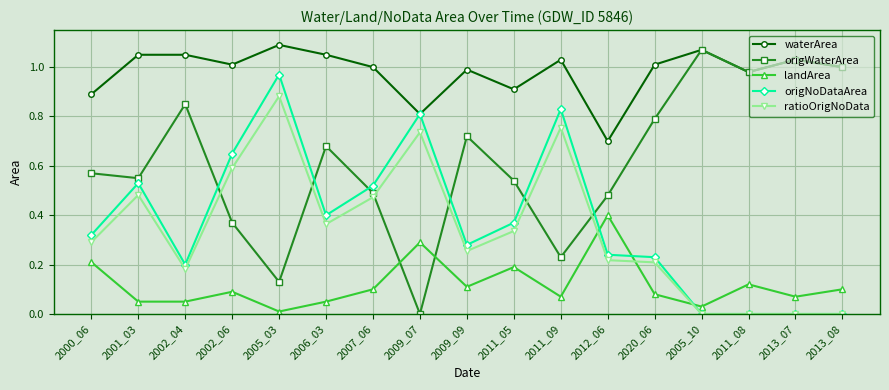

What are all the series names shown in the legend?

waterArea, origWaterArea, landArea, origNoDataArea, ratioOrigNoData